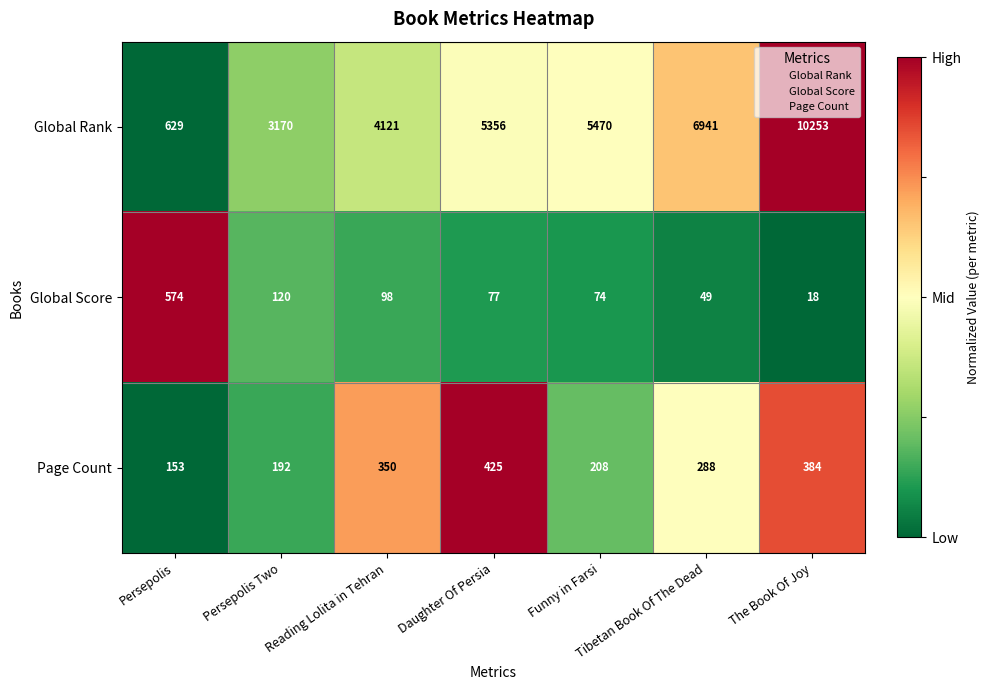

True or false: Page Count has a value of 288 at Tibetan Book Of The Dead.

True